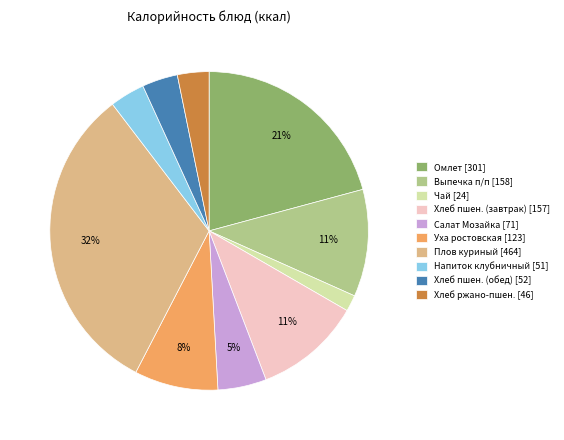

The Салат Мозайка [71] slice represents 5% of the pie. True or false?

True